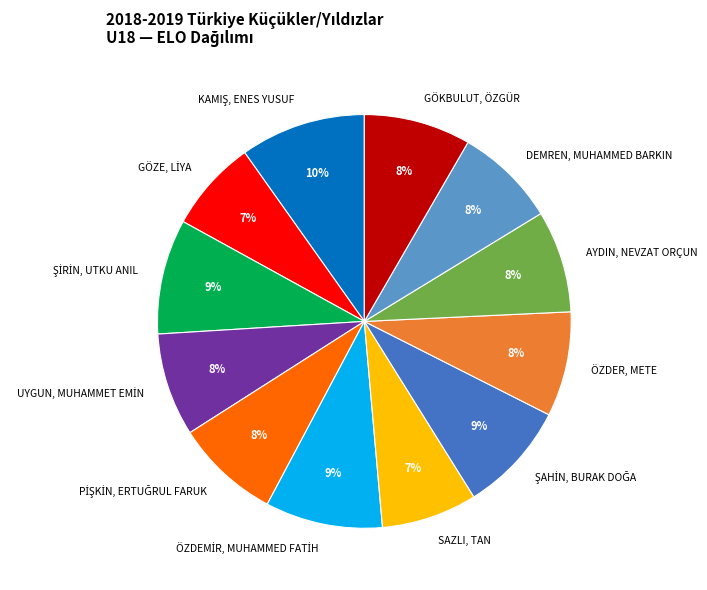

Does any single category account for the majority?

No